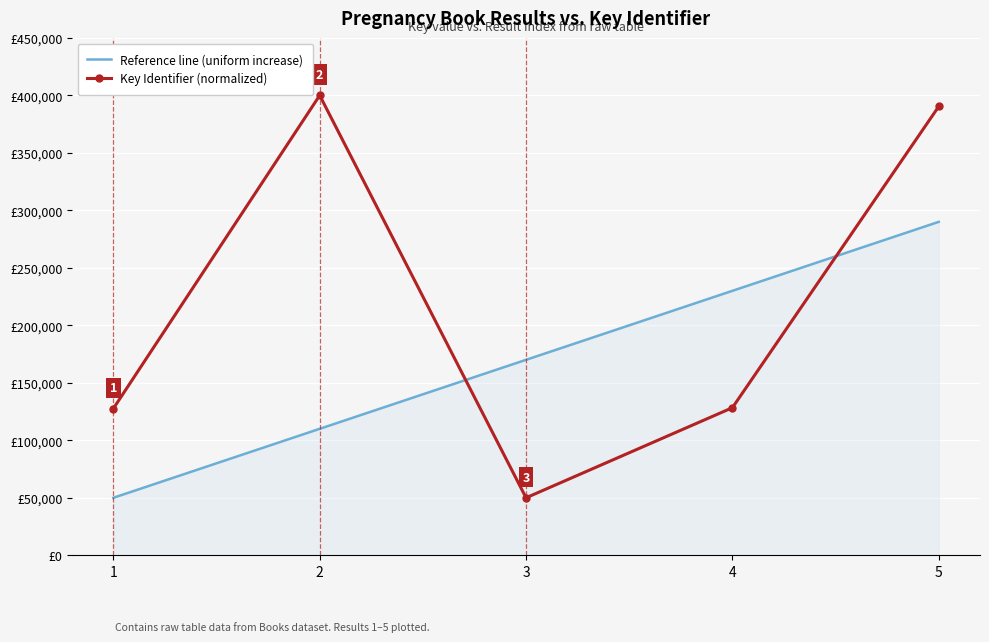

True or false: Key Identifier (normalized) has a value of 390356.2 at 5.

True